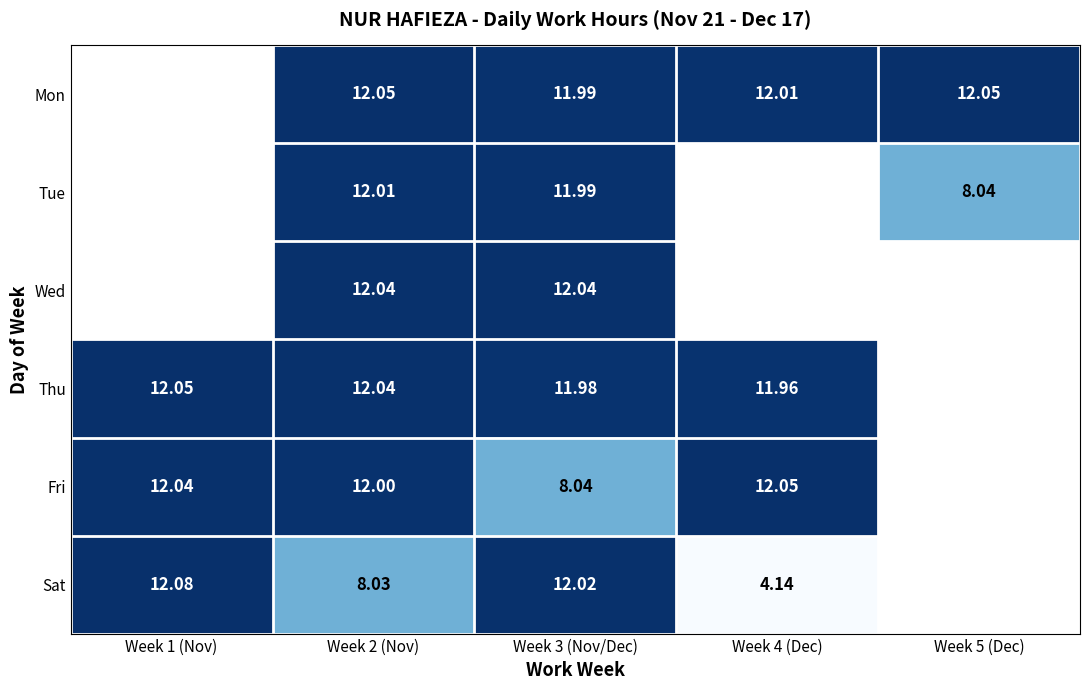

How many series are shown in this chart?

6